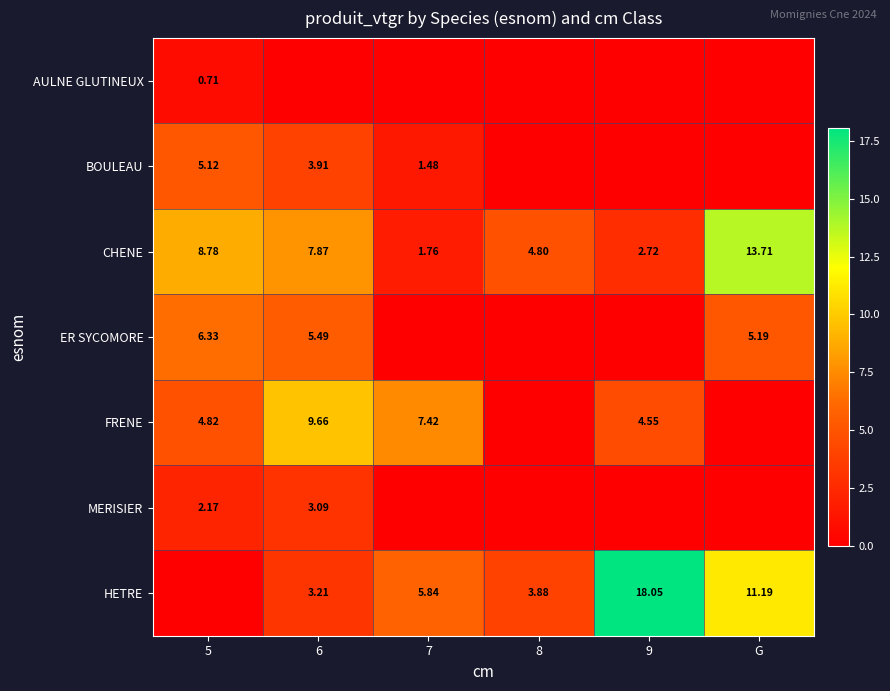

Is it true that CHENE equals 7.8 at G?

False